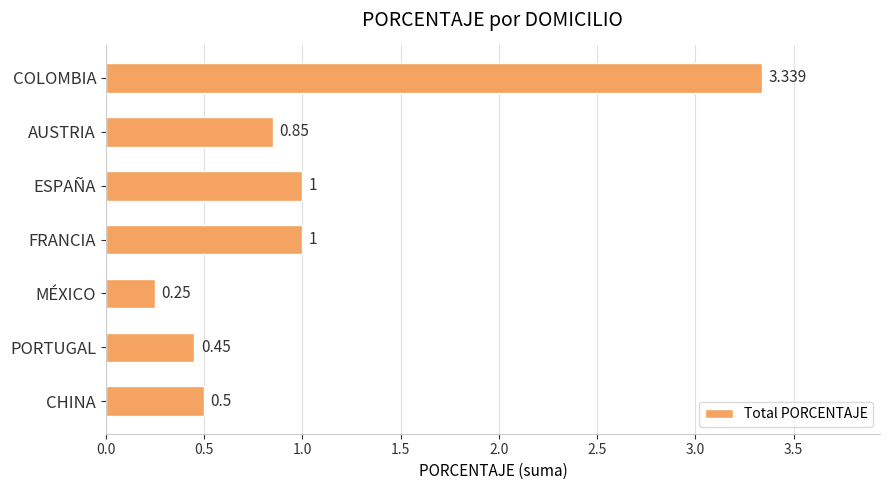

At which category does the chart reach its minimum across all series?

MÉXICO